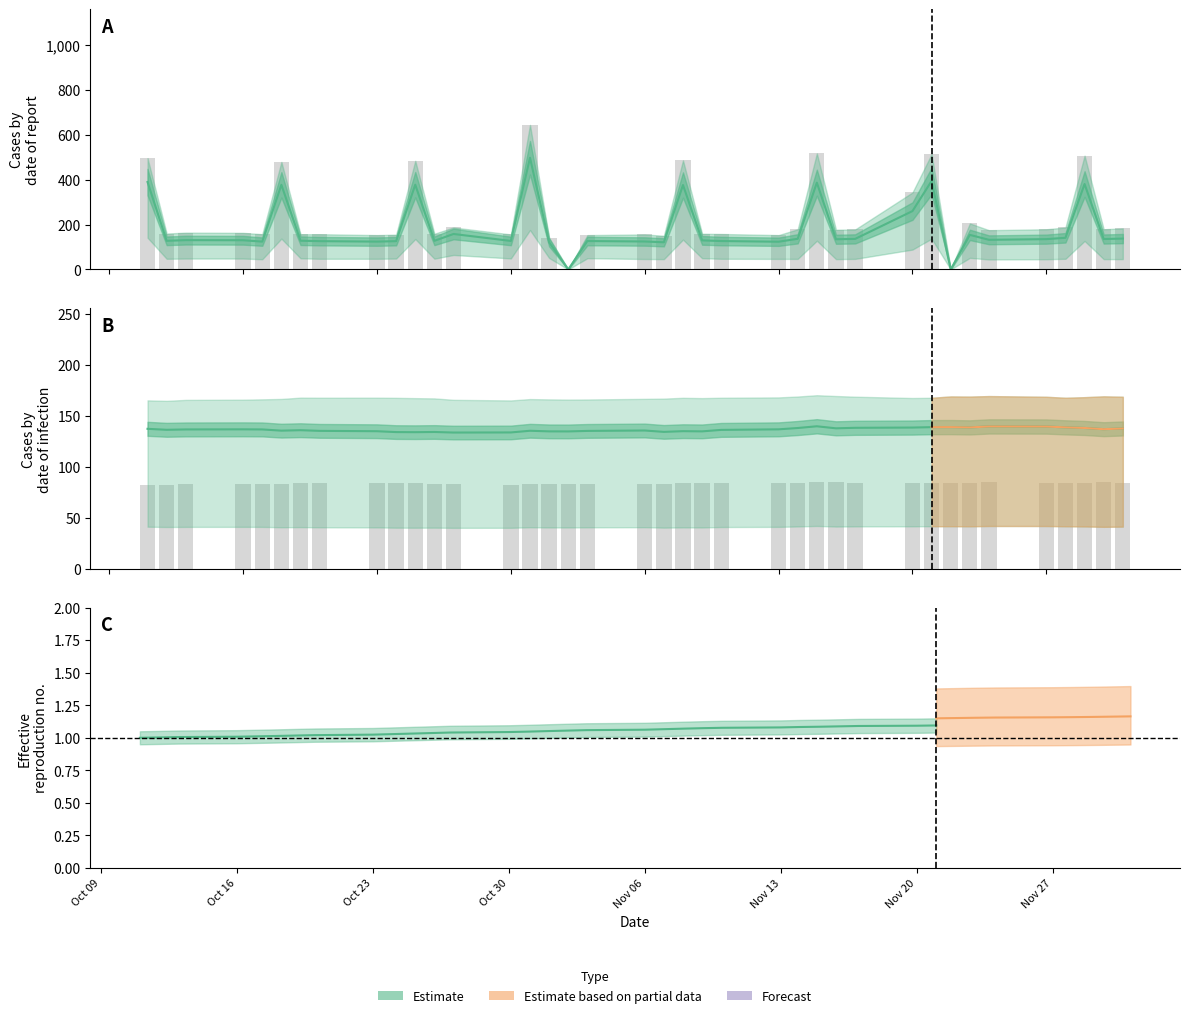

The col_11 series shows 290.6 at 37. True or false?

False